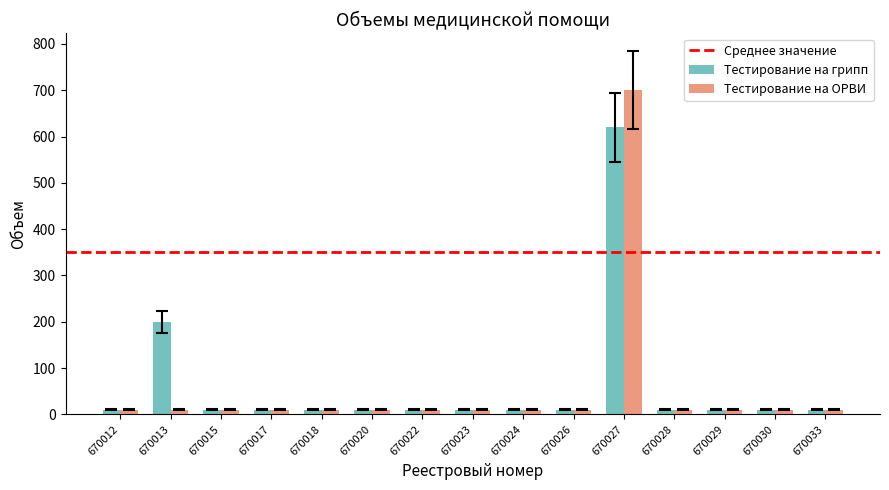

Is it true that Тестирование на грипп equals 10 at 670024?

True